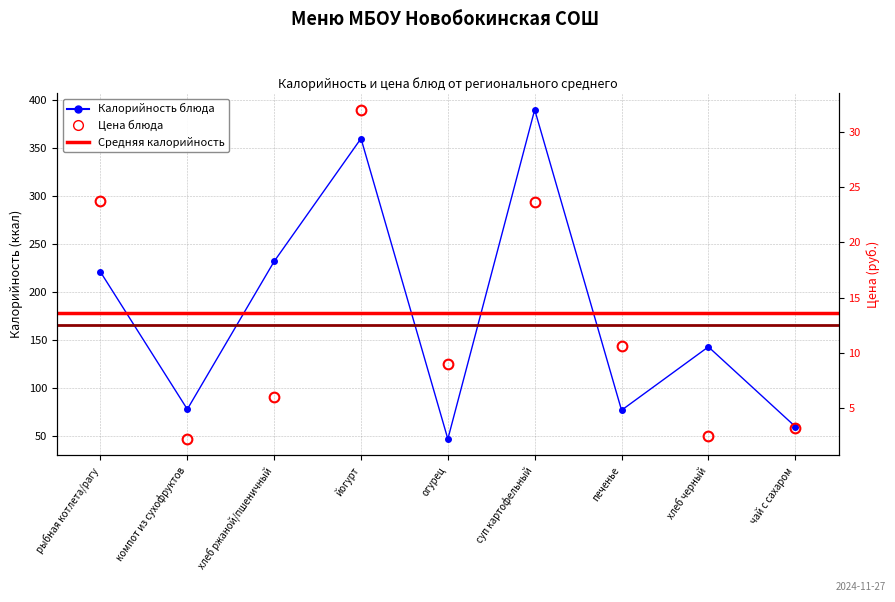

How many values in the Калорийность series are below 143?

4